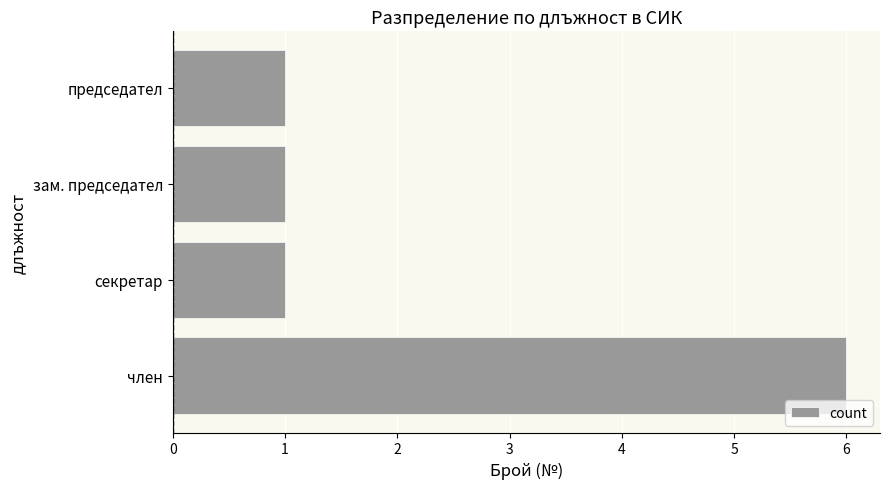

Approximately how many times larger is the value at председател compared to секретар?

1.0